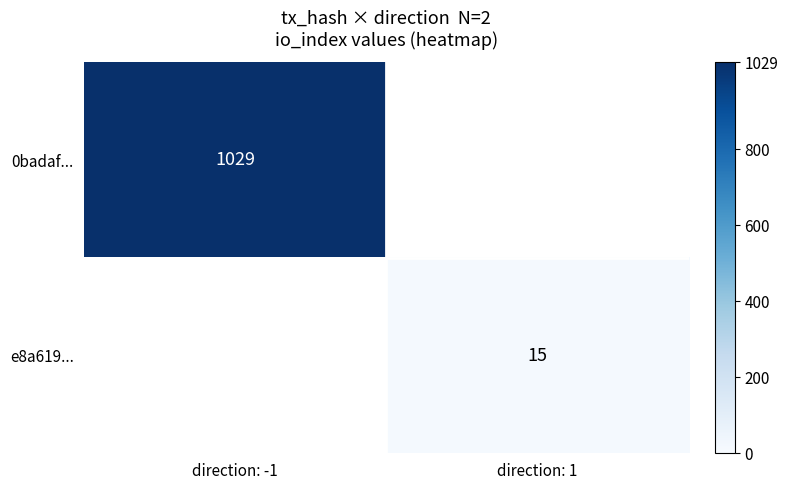

Is the value of 0badaf... at direction: -1 greater than the value of e8a619... at direction: 1?

Yes